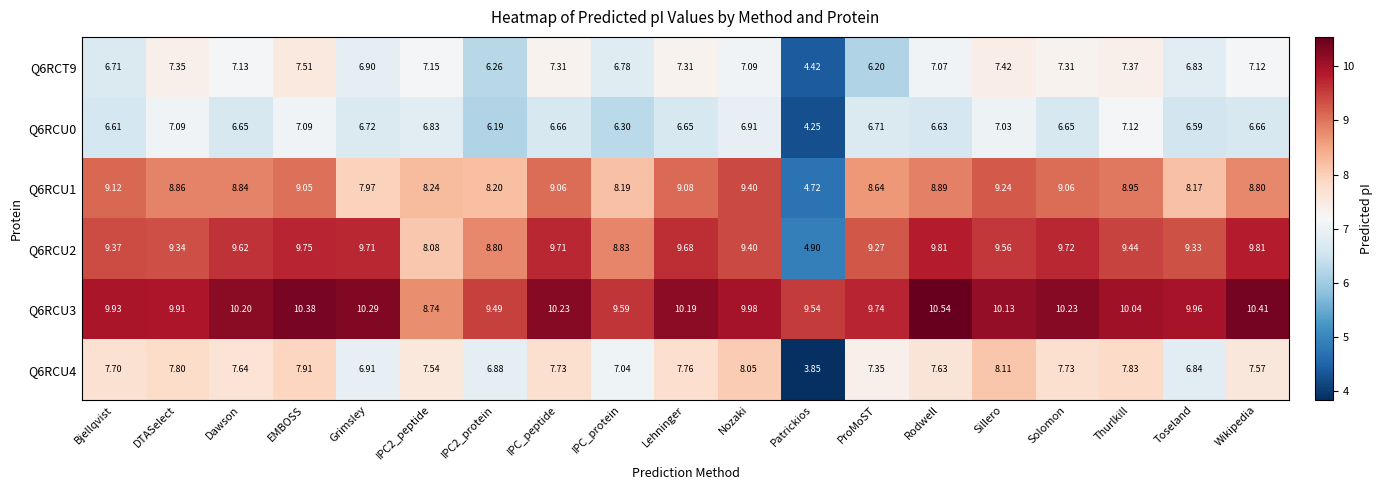

Which series has the largest range (max minus min)?

Q6RCU2